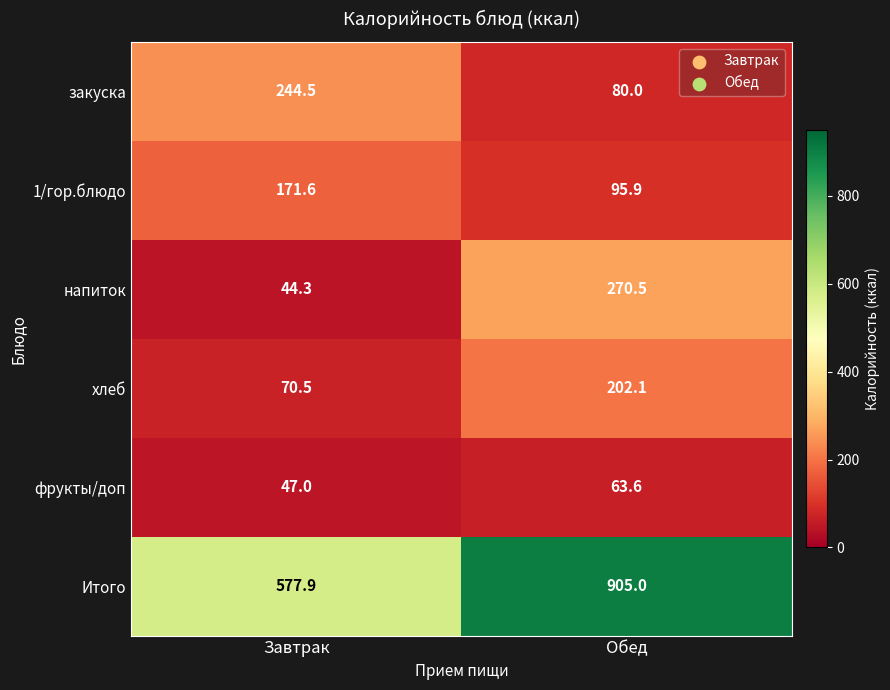

Rank the series by their maximum value, from highest to lowest.

Итого, напиток, закуска, хлеб, 1/гор.блюдо, фрукты/доп